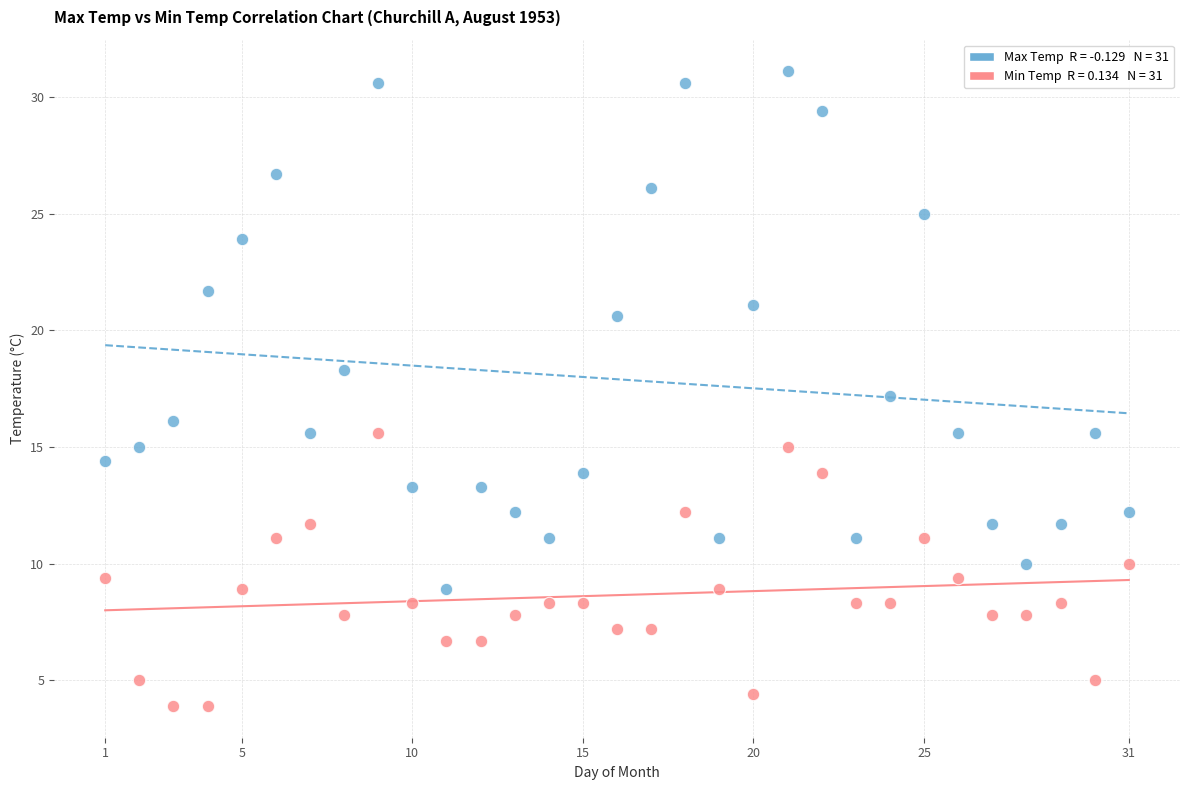

Across all data points, what is the range of X values (max minus min)?

30.0